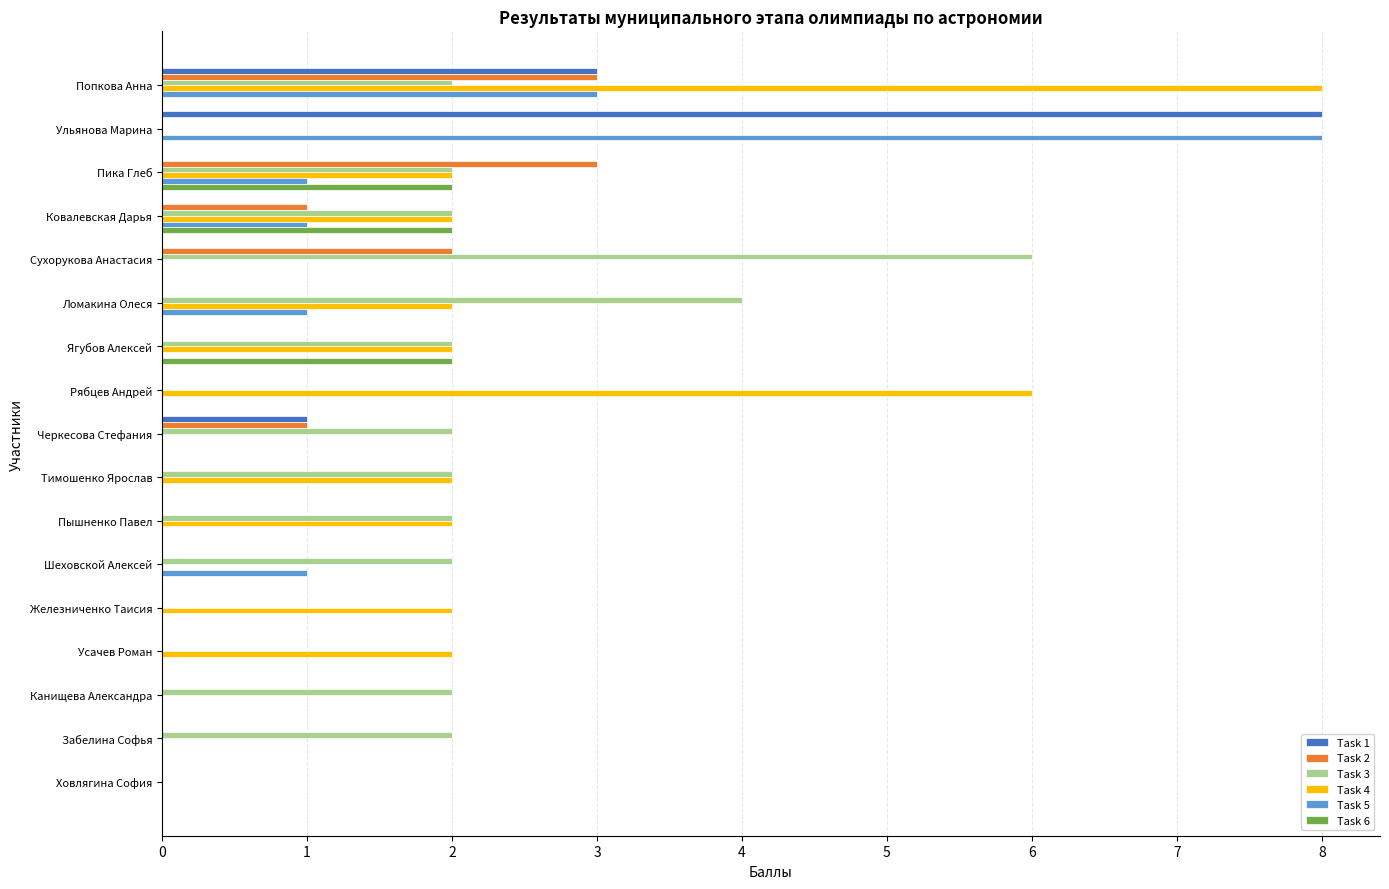

What is the sum of all Task 5 values?

15